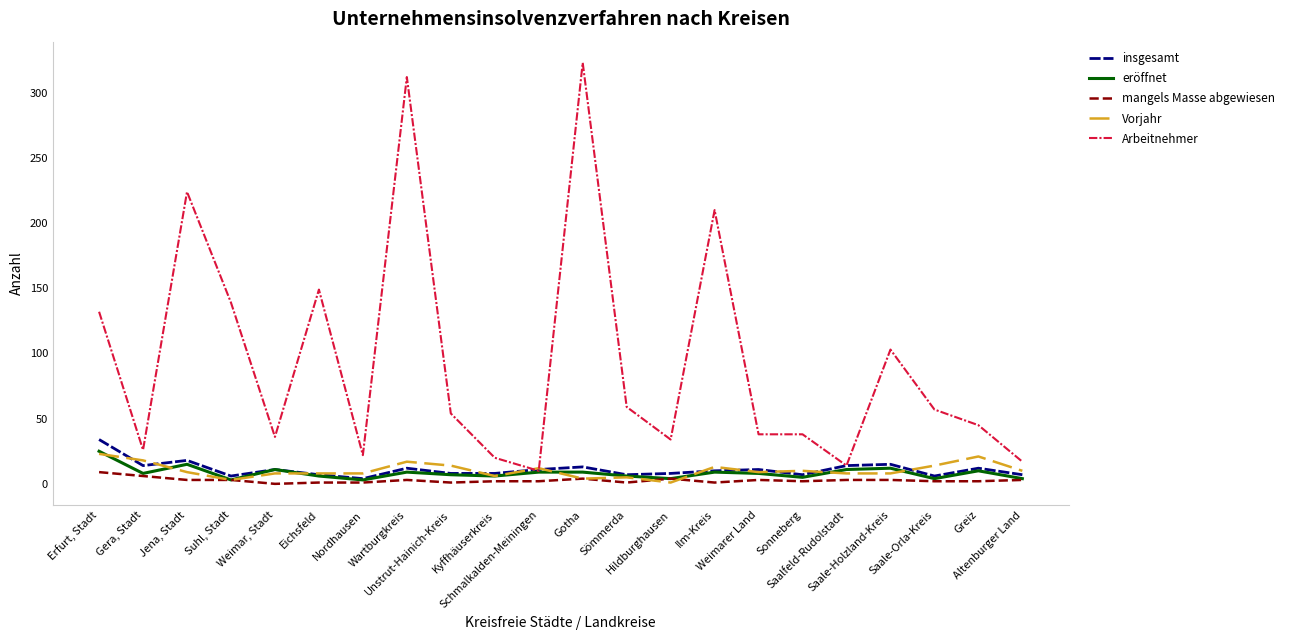

What is the maximum value shown in the chart?

323